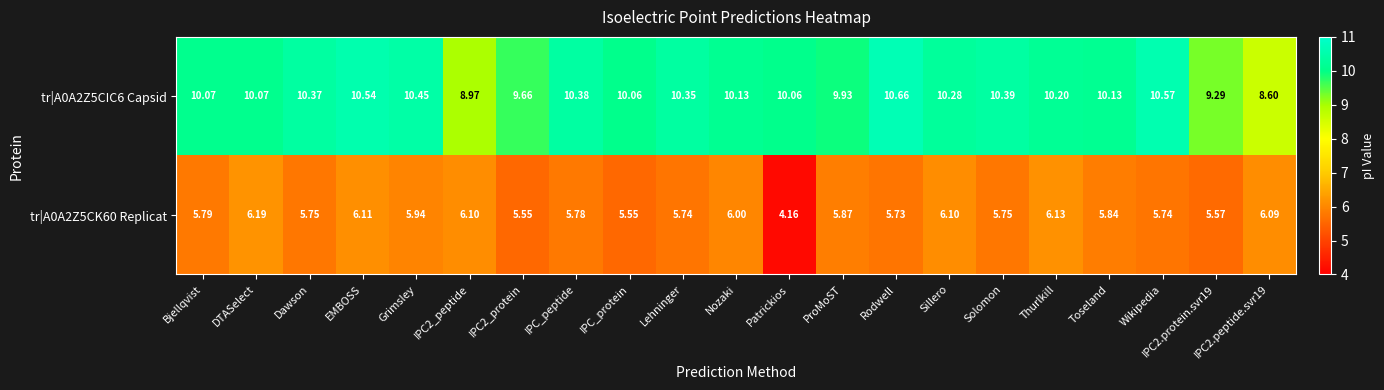

Is the value of tr|A0A2Z5CIC6 Capsid at IPC2.protein.svr19 greater than the value of tr|A0A2Z5CK60 Replicat at IPC2_peptide?

Yes